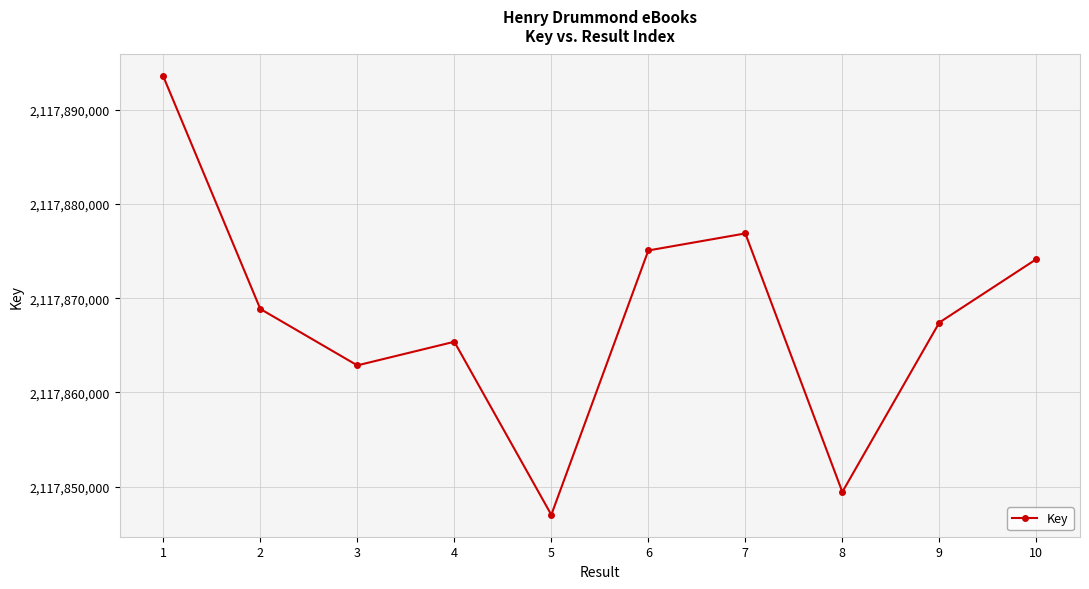

What is the ratio of the value at 4 to the value at 3?

1.0